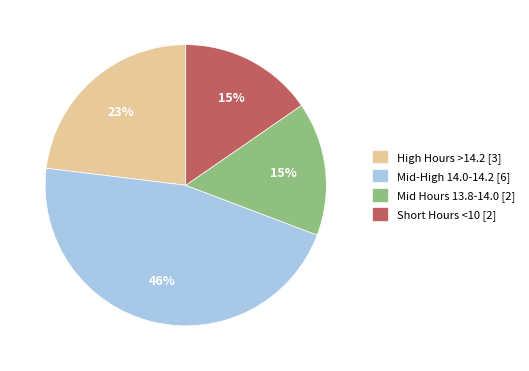

Which slice is the largest?

Mid-High 14.0-14.2 [6]